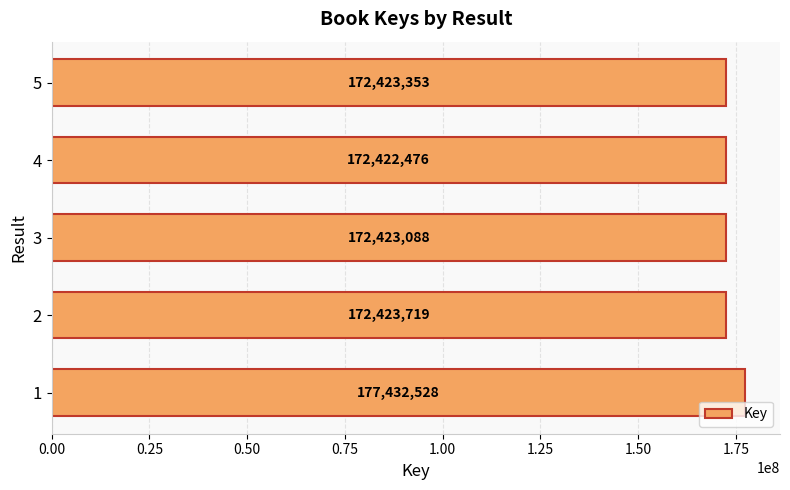

Where is the data nearest to the value 174927502?

2